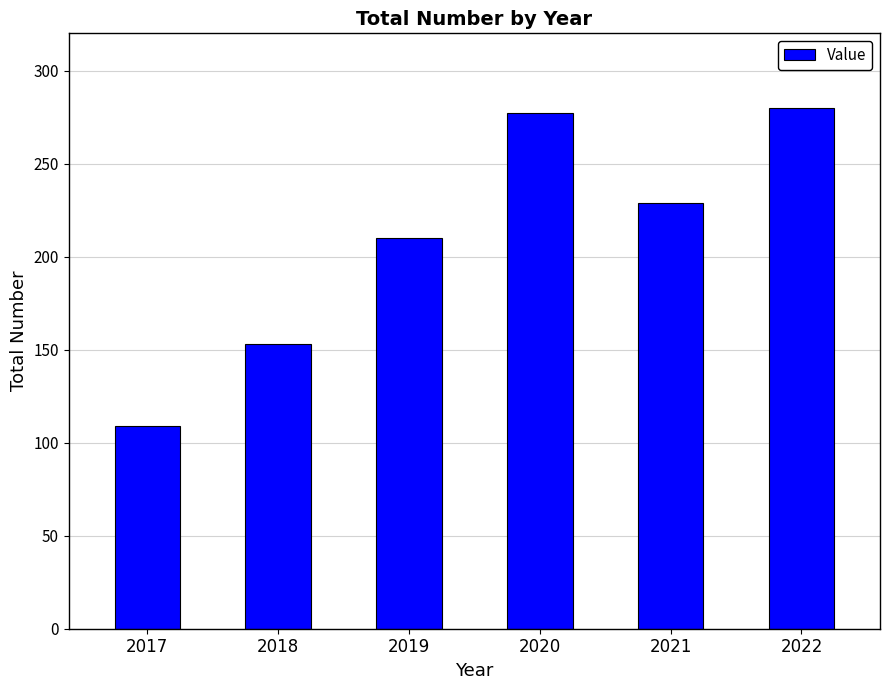

Approximately how many times larger is the value at 2017 compared to 2020?

0.4